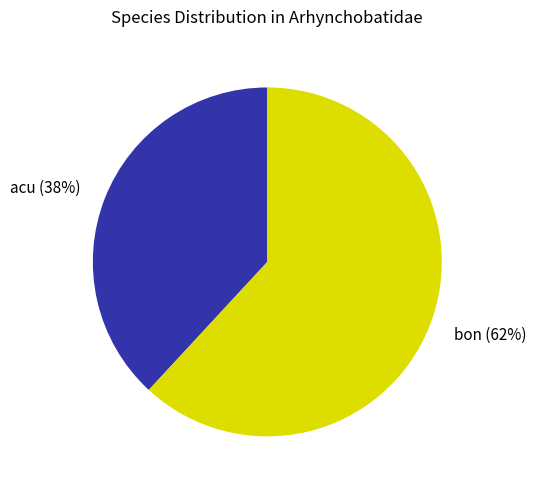

To the nearest percent, what is the difference between the largest and smallest slice percentages?

24%